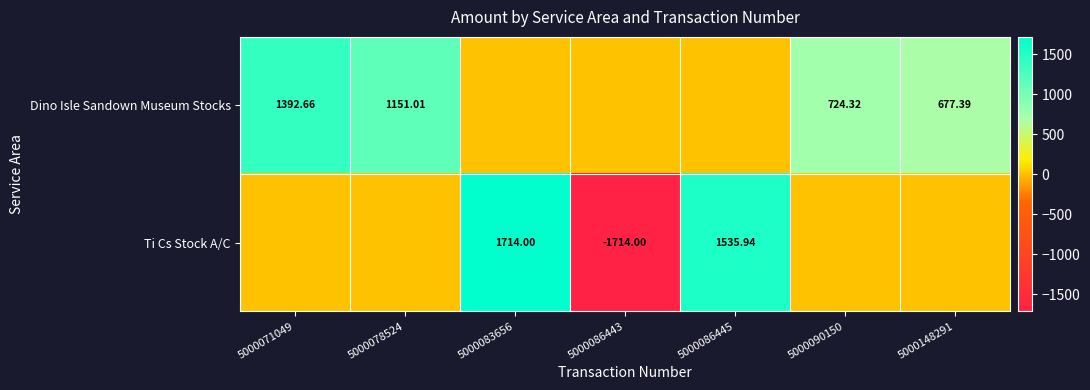

Is the value of Dino Isle Sandown Museum Stocks at 5000148291 greater than the value of Ti Cs Stock A/C at 5000086443?

Yes